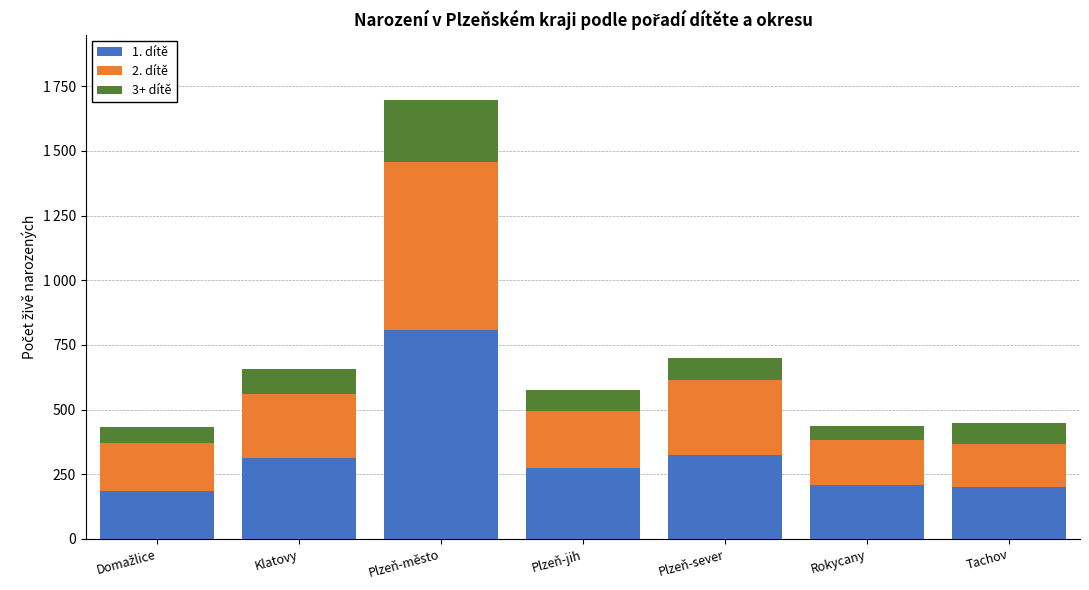

At how many categories does at least one series exceed 120?

7